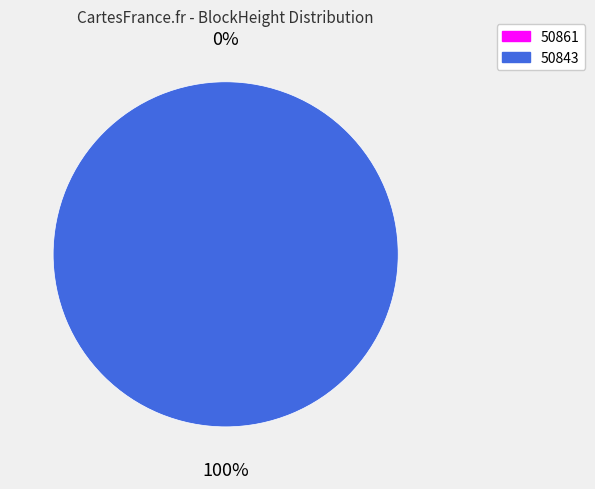

Is 50843 the majority of the pie?

Yes